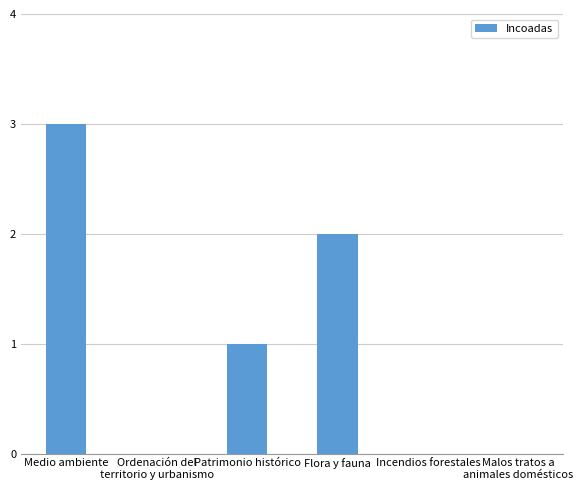

How many values are between 0 and 2?

5